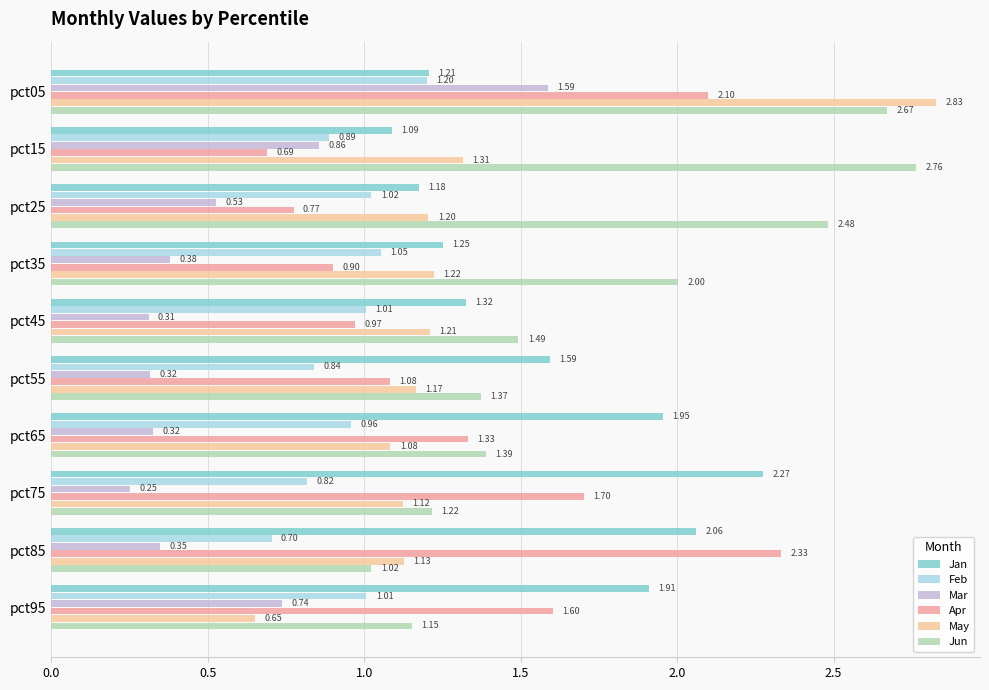

What is the sum of the Jun values at pct85 and pct05?

3.7